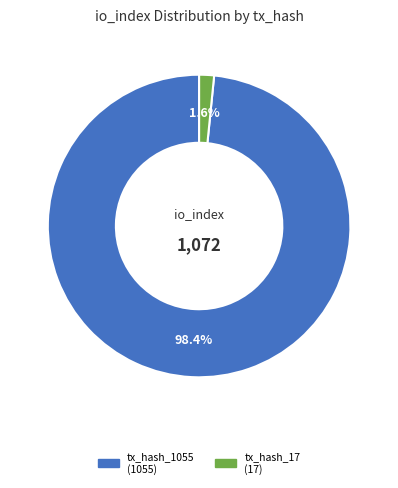

The tx_hash_1055 slice represents 98% of the pie. True or false?

True